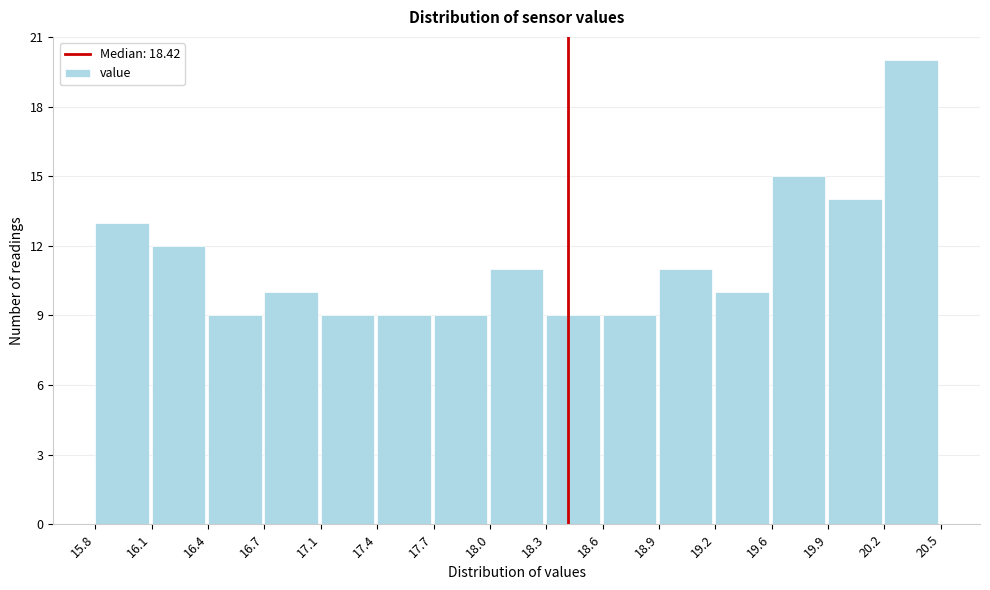

Over which range of the x-axis is the bar tallest?

20.2 to 20.5